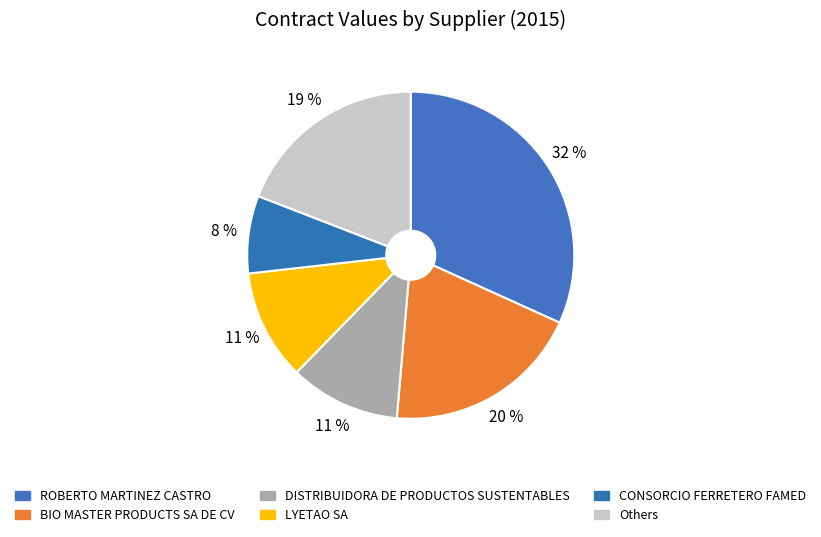

Which category has the smallest portion of the pie?

CONSORCIO FERRETERO FAMED